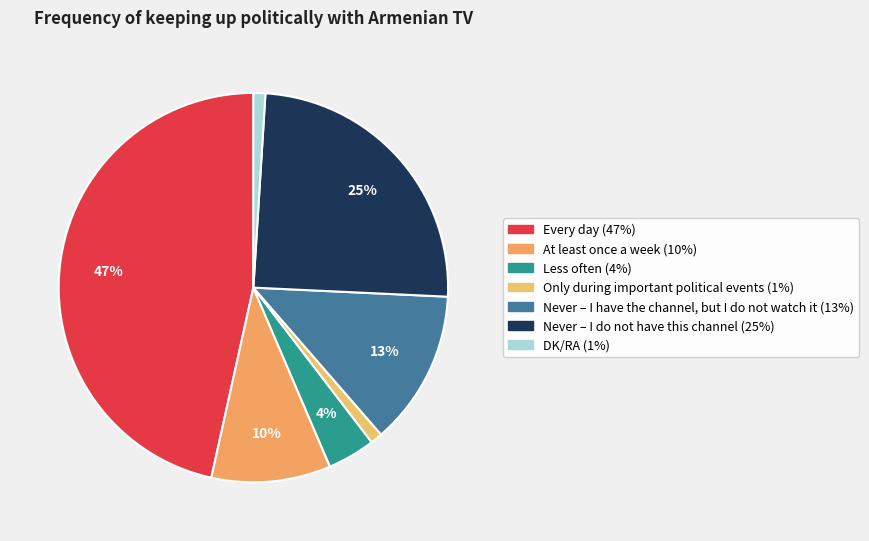

Rank the categories by value from lowest to highest.

Only during important political events, DK/RA, Less often, At least once a week, Never – I have the channel, but I do not watch it, Never – I do not have this channel, Every day